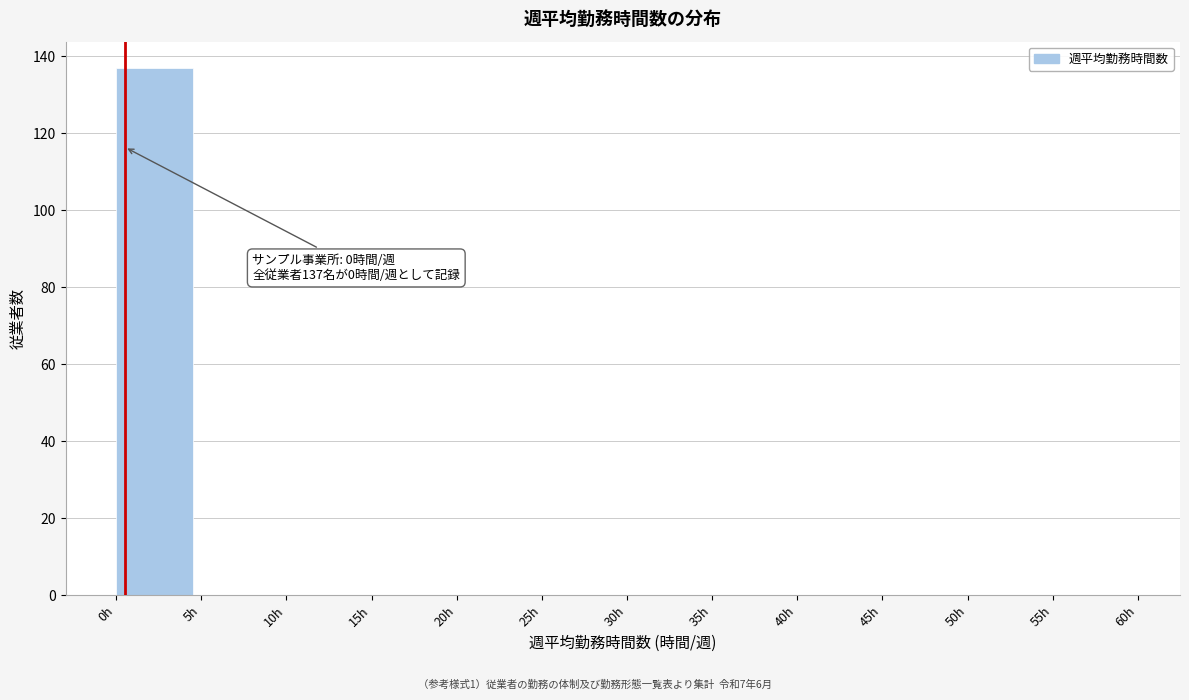

Over which range of the x-axis is the bar tallest?

0 to 5